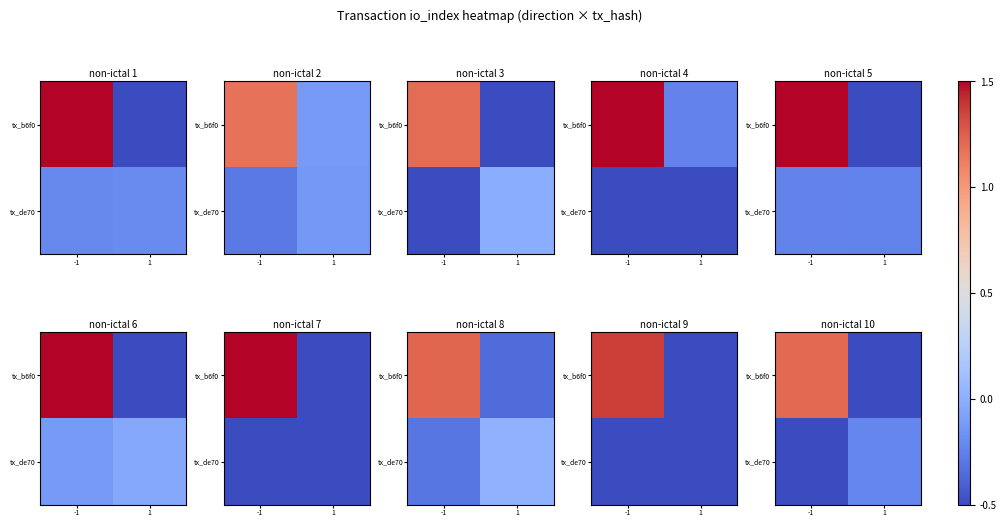

At which label does tx_b6f0 first exceed 1?

-1